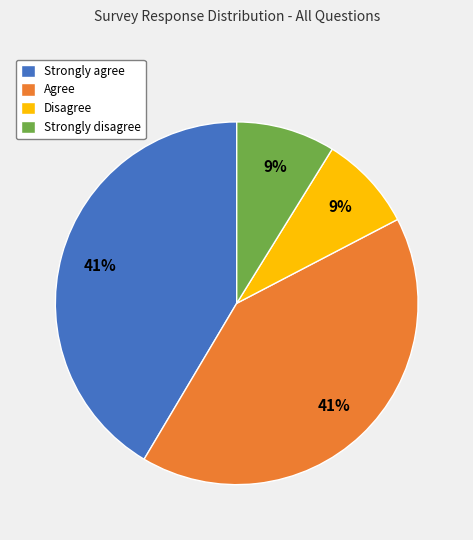

How many slices are in this pie chart?

4